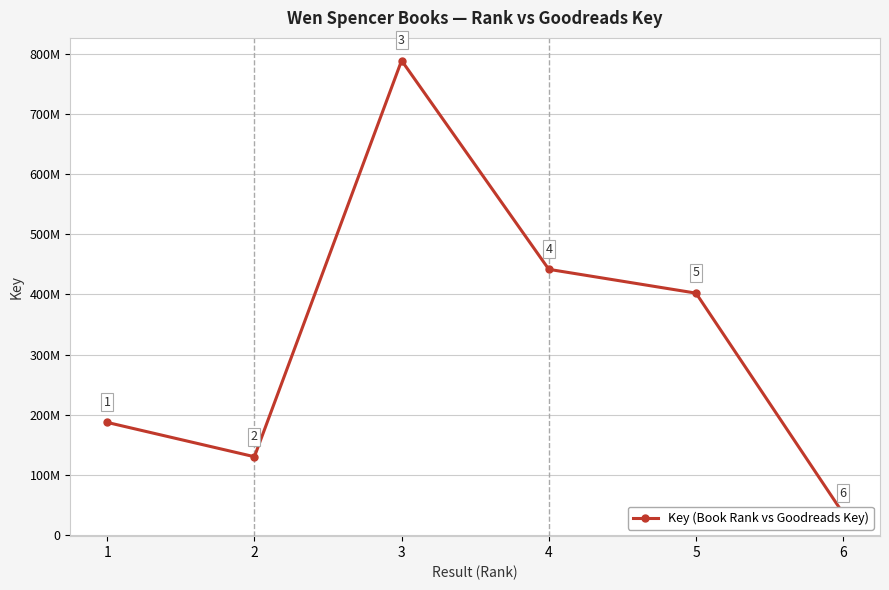

Where is the first local maximum?

3